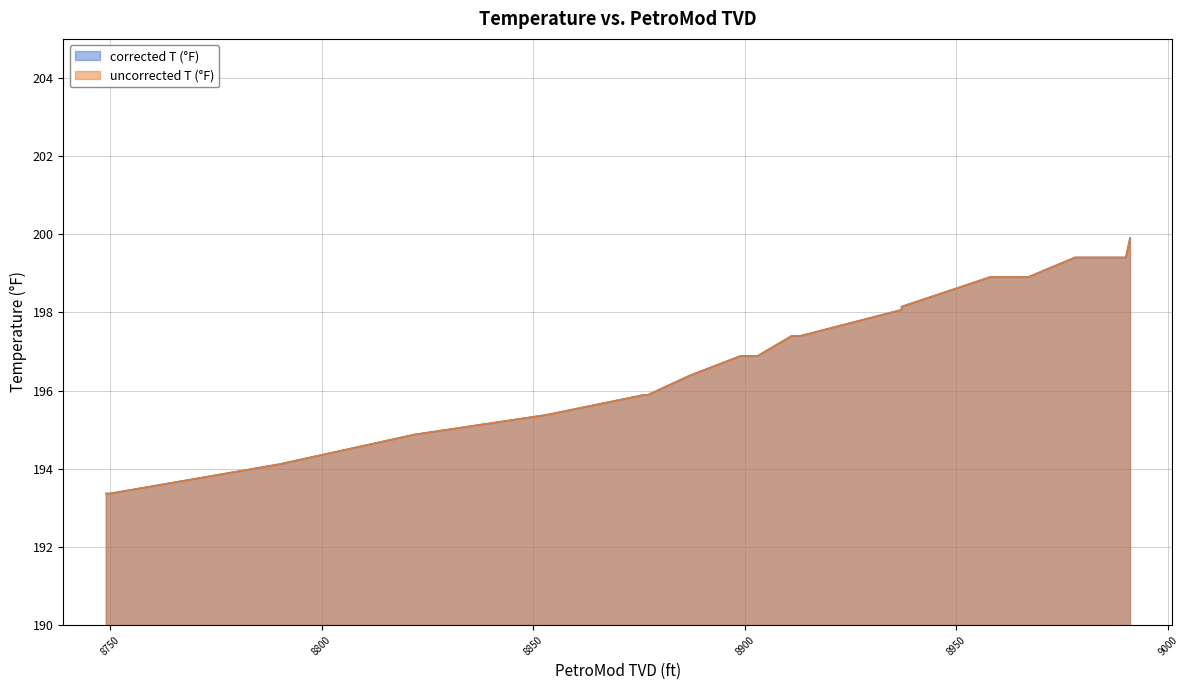

True or false: corrected T (°F) and uncorrected T (°F) intersect in this chart.

False